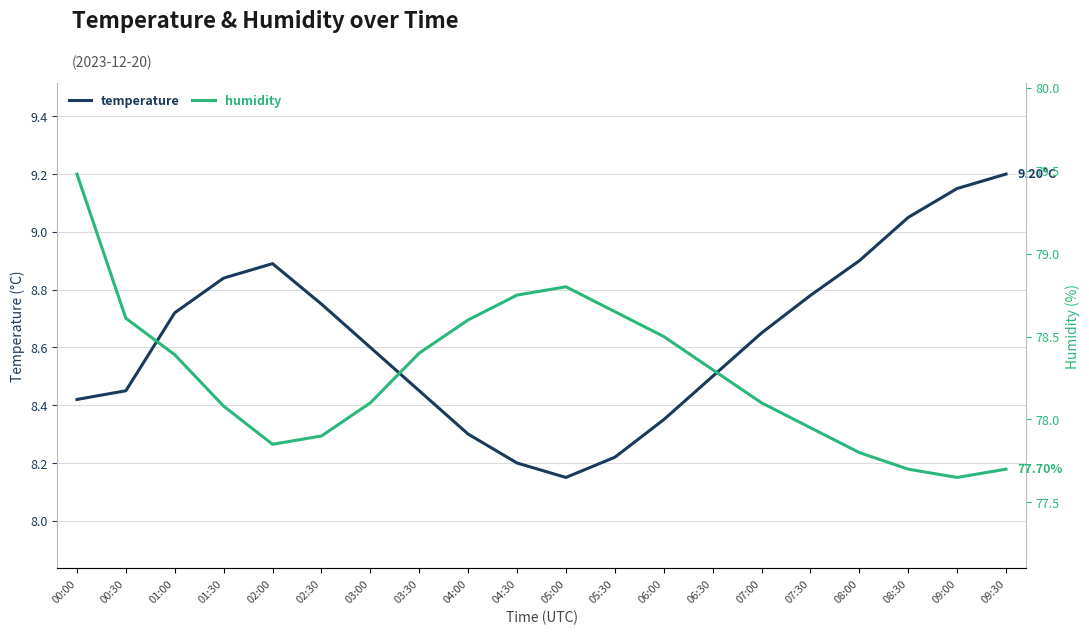

True or false: temperature and humidity cross at least once.

False